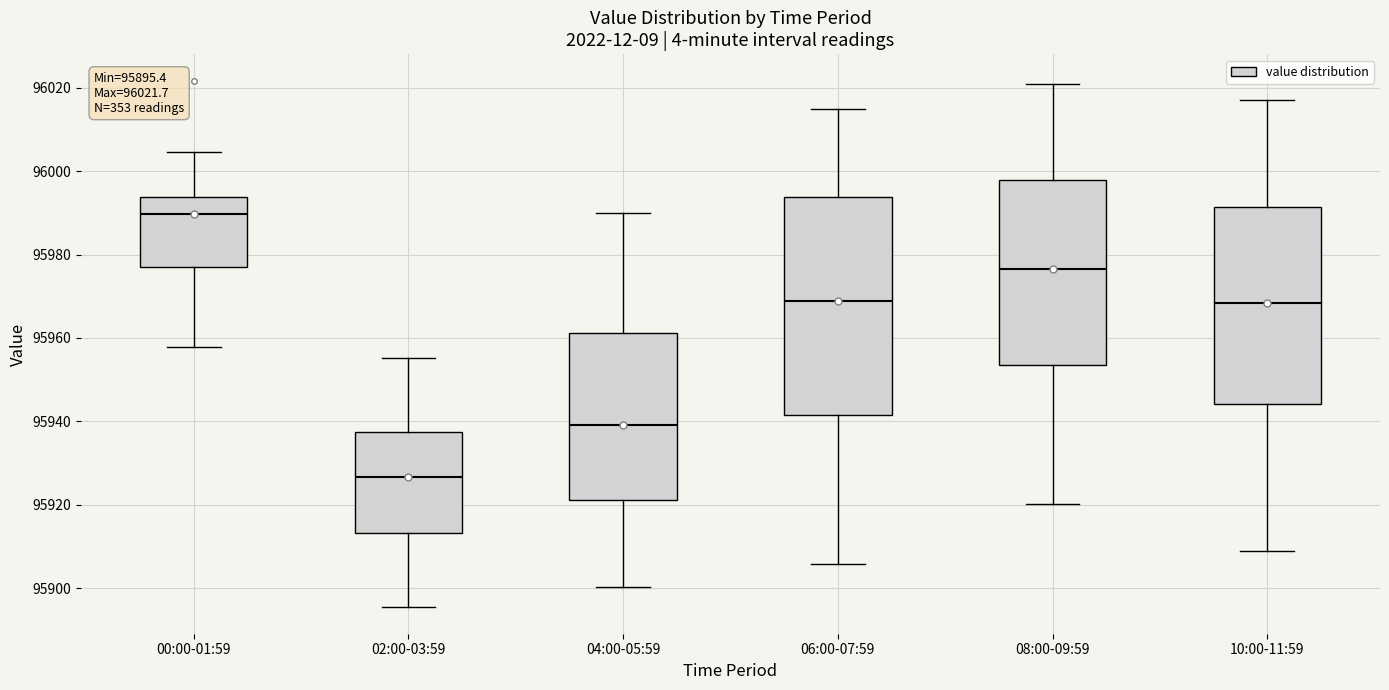

Which box's median line is the highest?

00:00-01:59